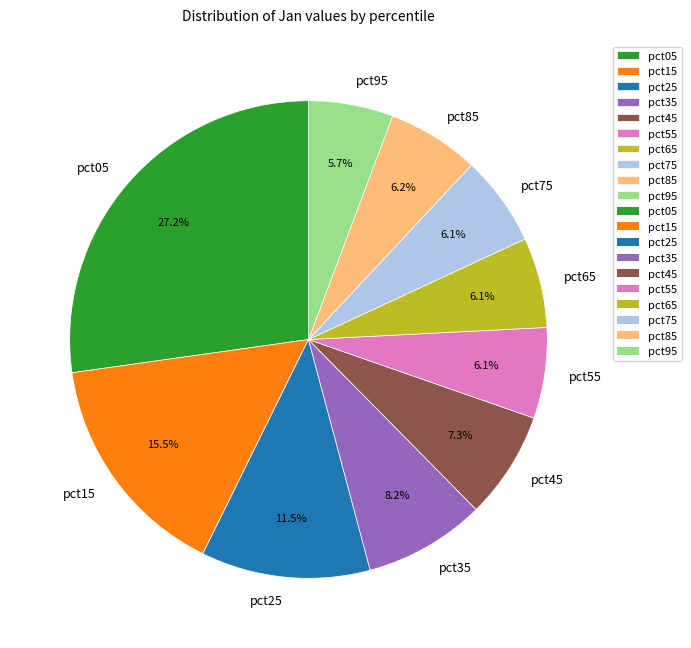

What is the largest slice in the pie chart?

pct05